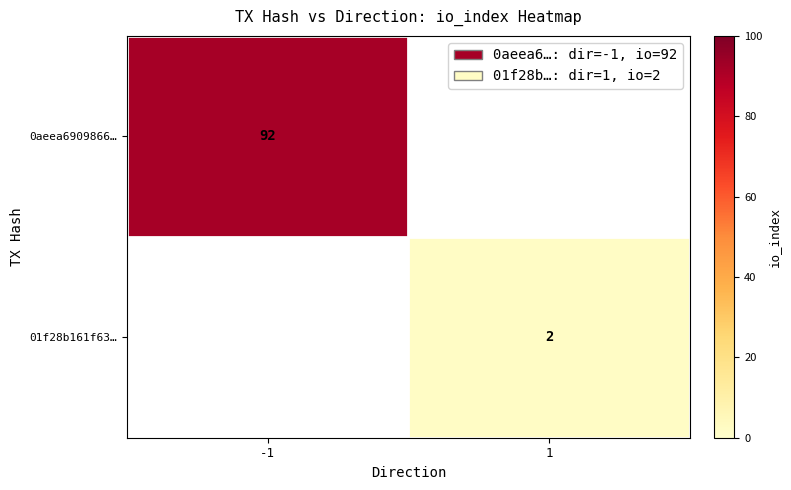

The 01f28b161f63… series shows 2 at 1. True or false?

True